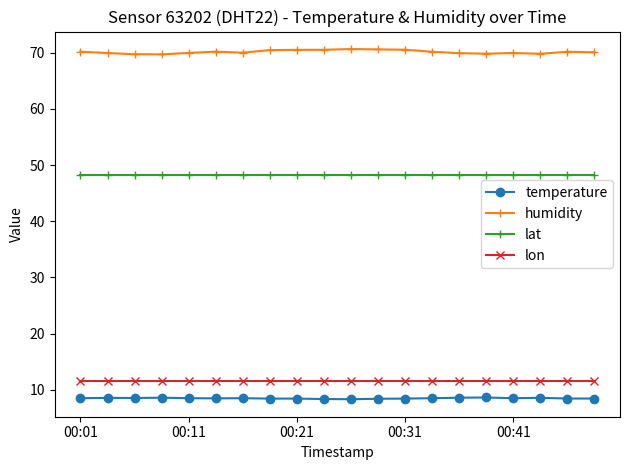

True or false: temperature has more than 2 points higher than both neighbors.

True